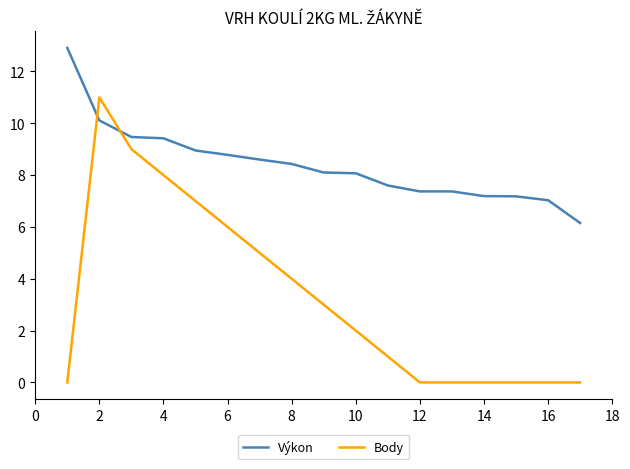

Which series has the largest total across all categories?

Výkon